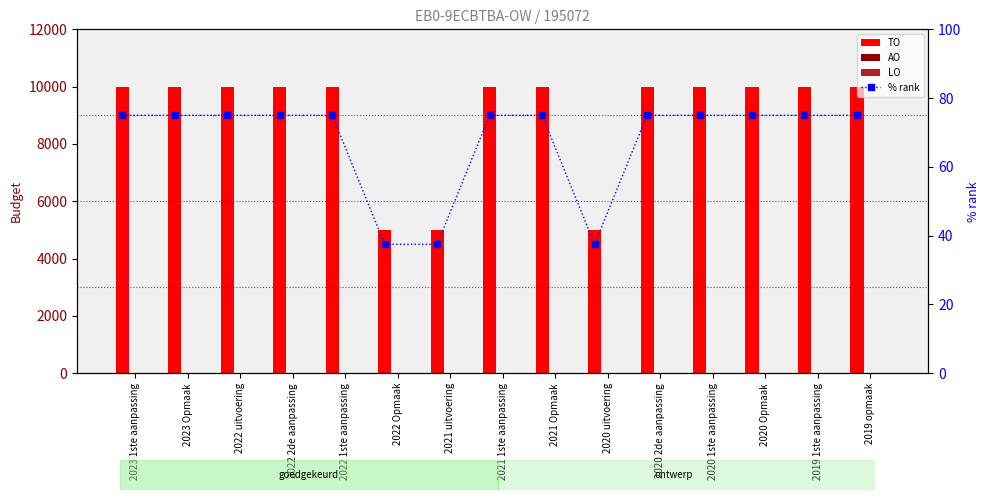

Count the number of data series in this chart.

4